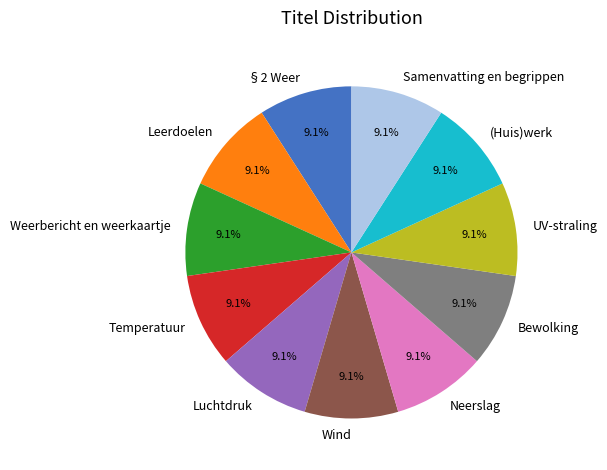

How many segments does this pie chart have?

11